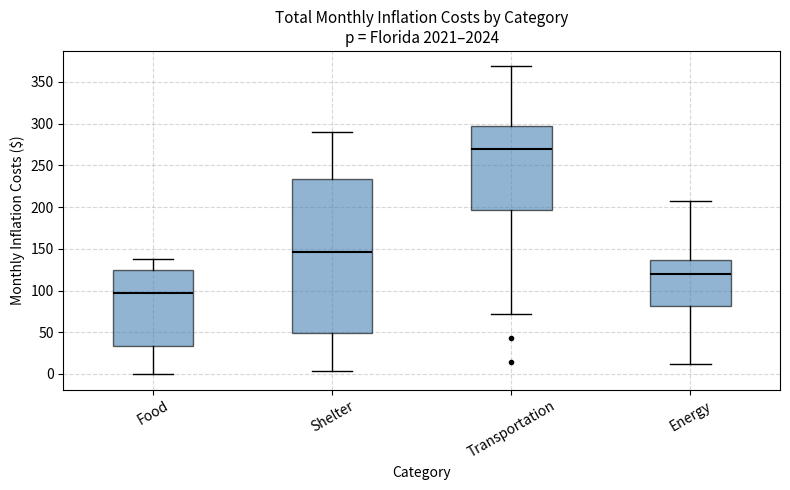

Which box's median line is the highest?

Transportation